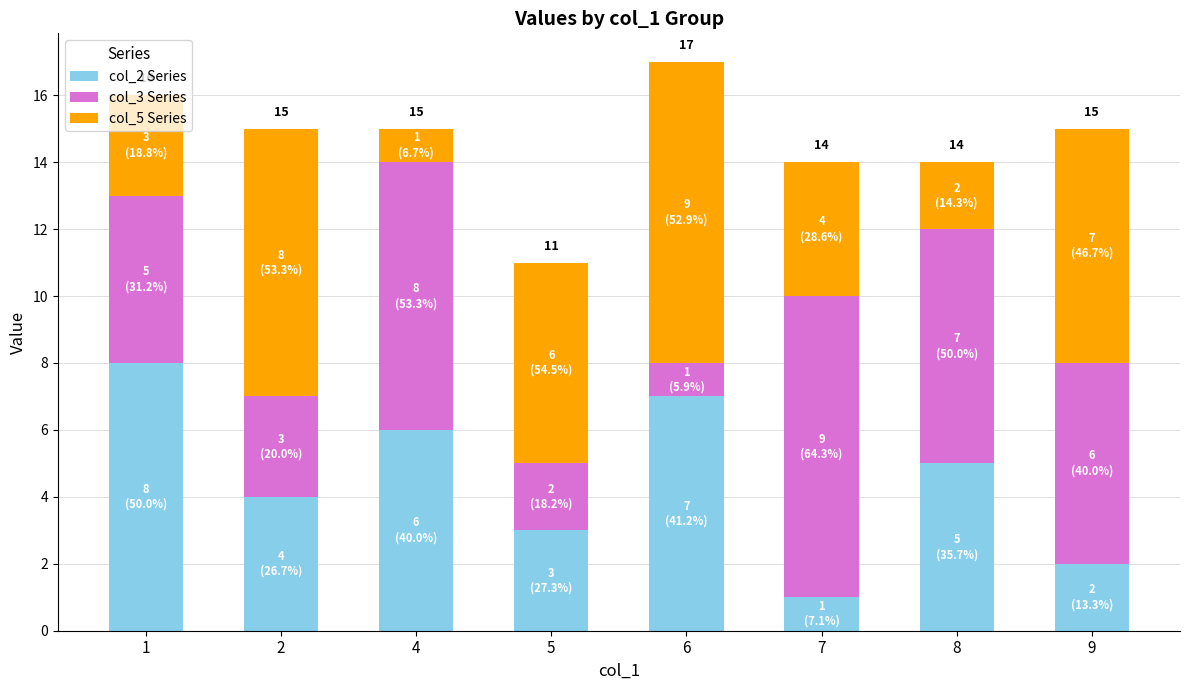

The col_2 Series series shows 12 at 1. True or false?

False